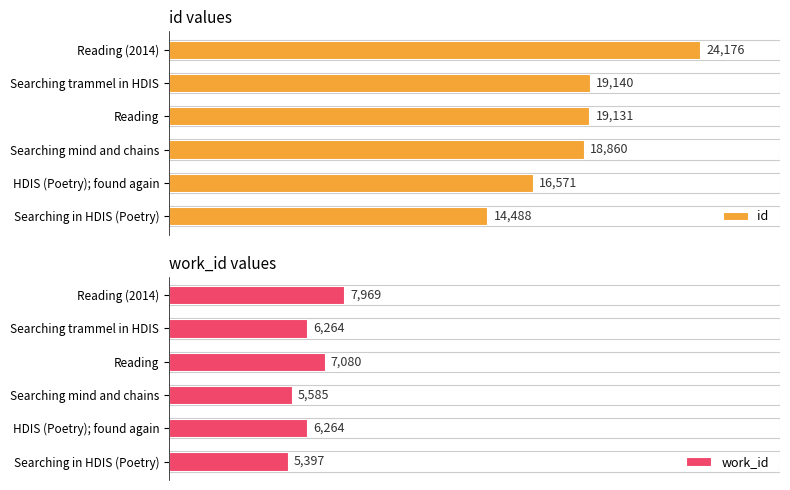

How many data points in id are less than 19131?

3